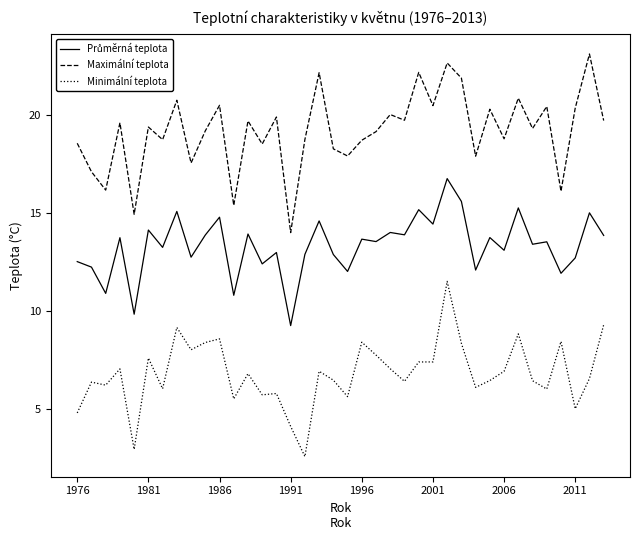

True or false: Minimální teplota and Maximální teplota intersect in this chart.

False